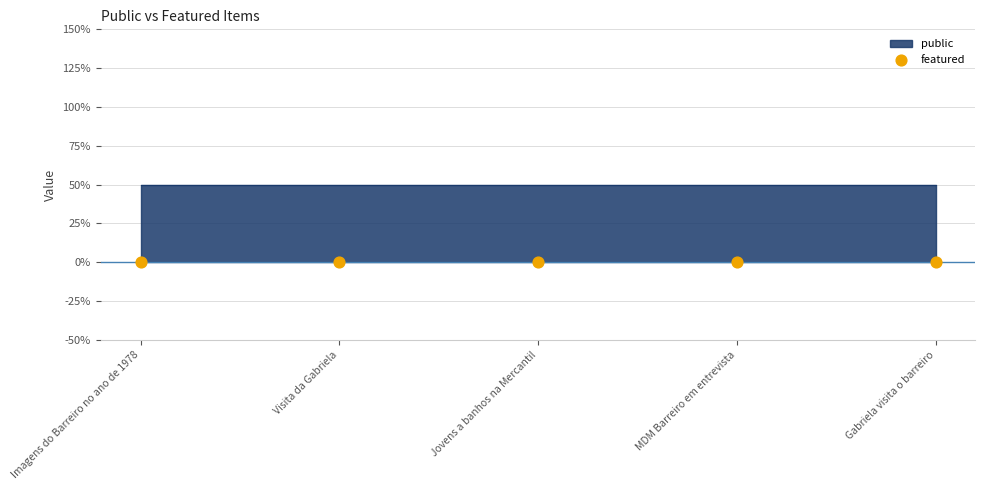

At which category is the sum across all series the highest?

Imagens do Barreiro no ano de 1978